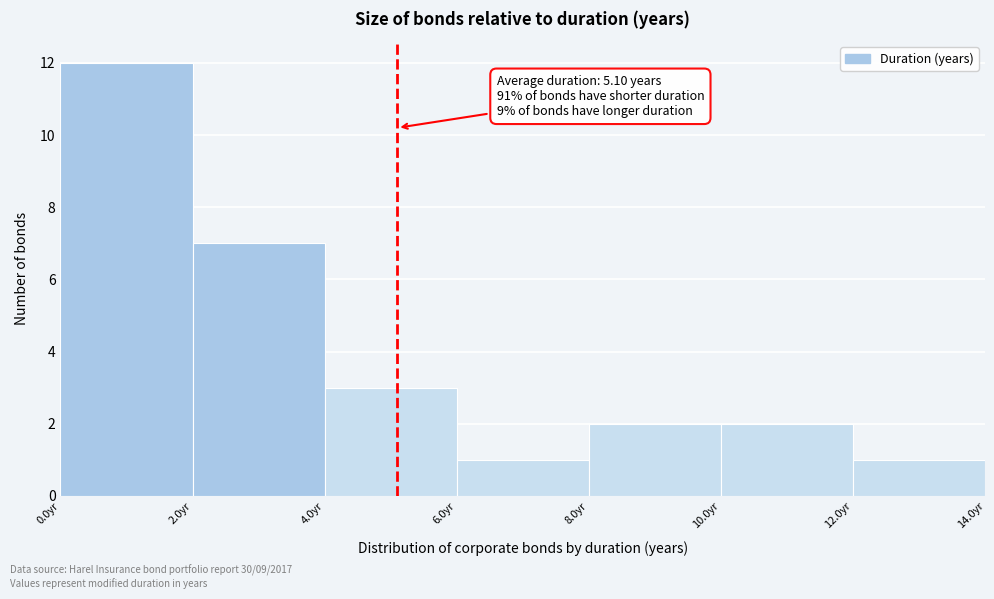

Over which range of the x-axis is the bar tallest?

0 to 2